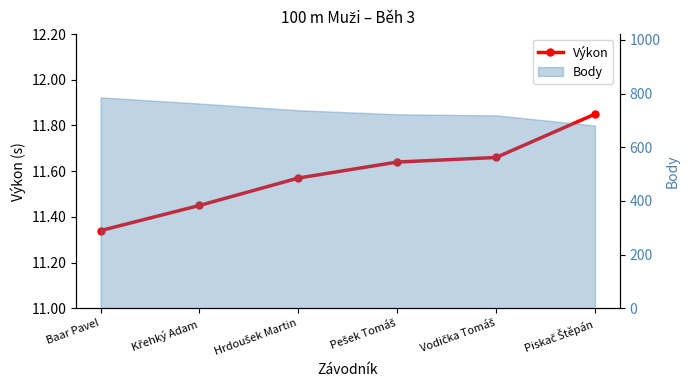

What is the difference between the maximum and minimum values?

0.5